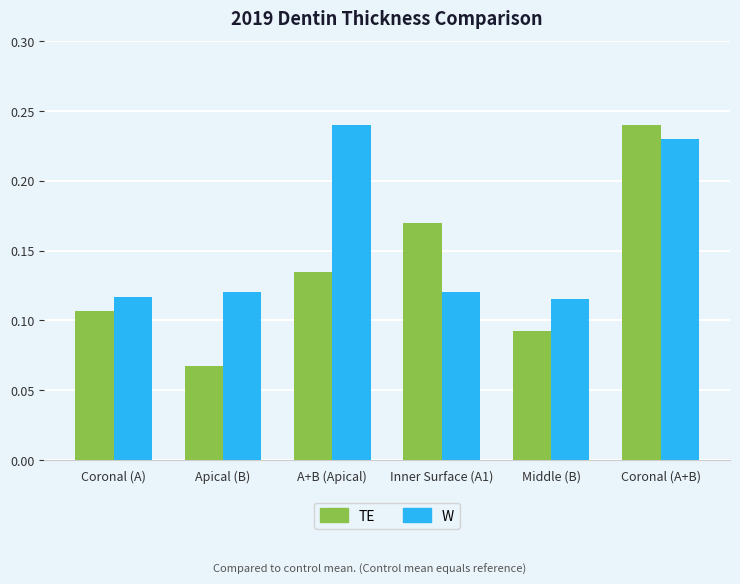

Between Coronal (A) and A+B (Apical), which series saw the biggest shift?

W